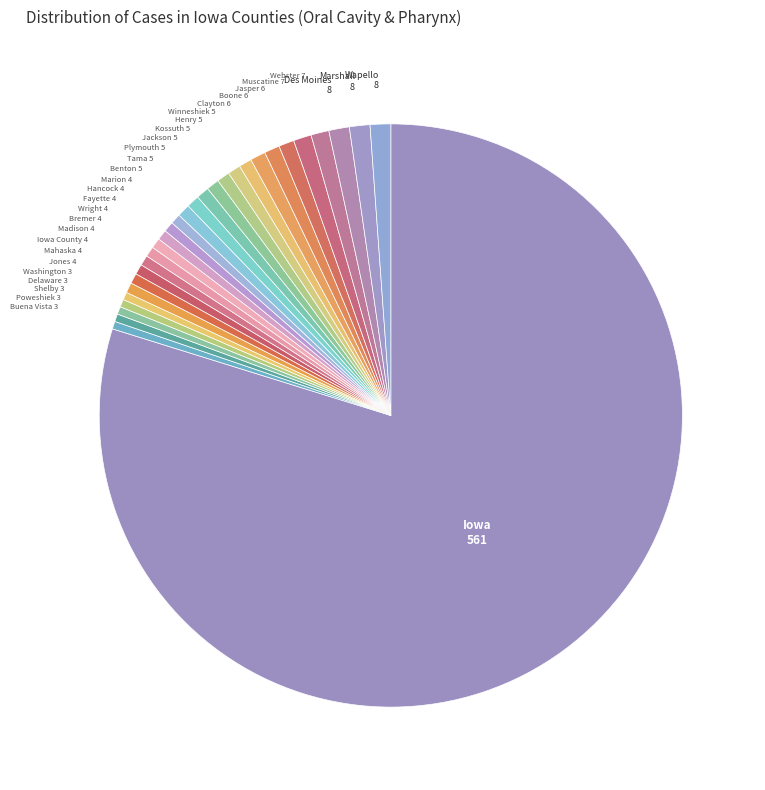

Is there a majority slice in this chart?

Yes